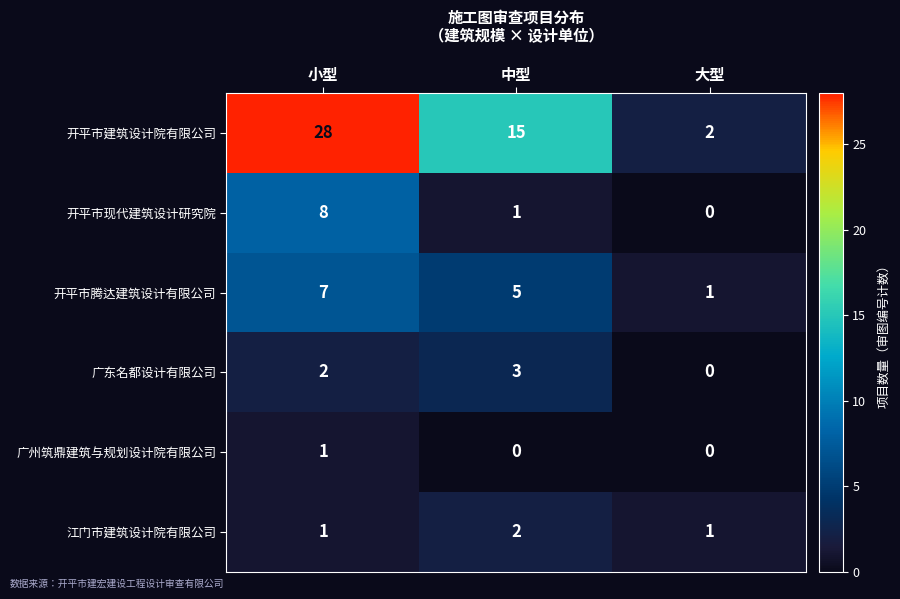

What is the approximate value of 开平市建筑设计院有限公司 at 中型, to the nearest 5?

15